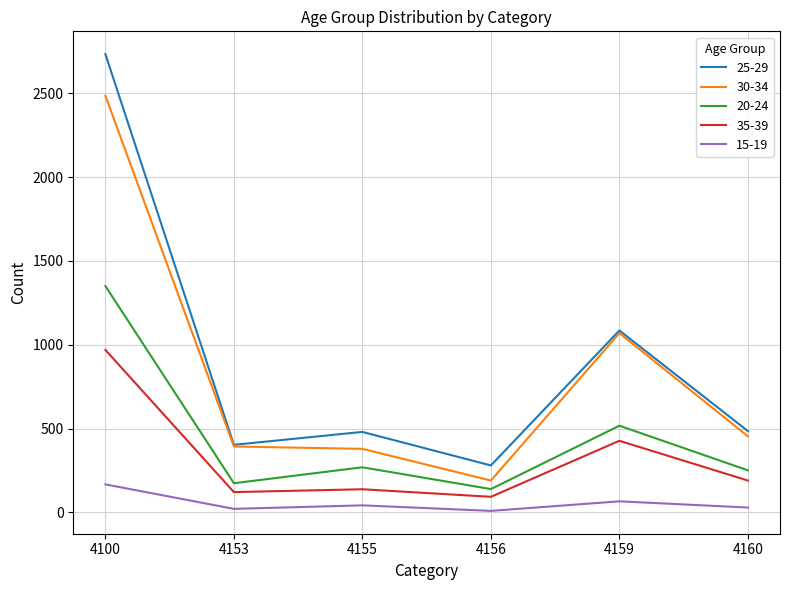

What is the sum of the 35-39 values at 4156 and 4160?

283